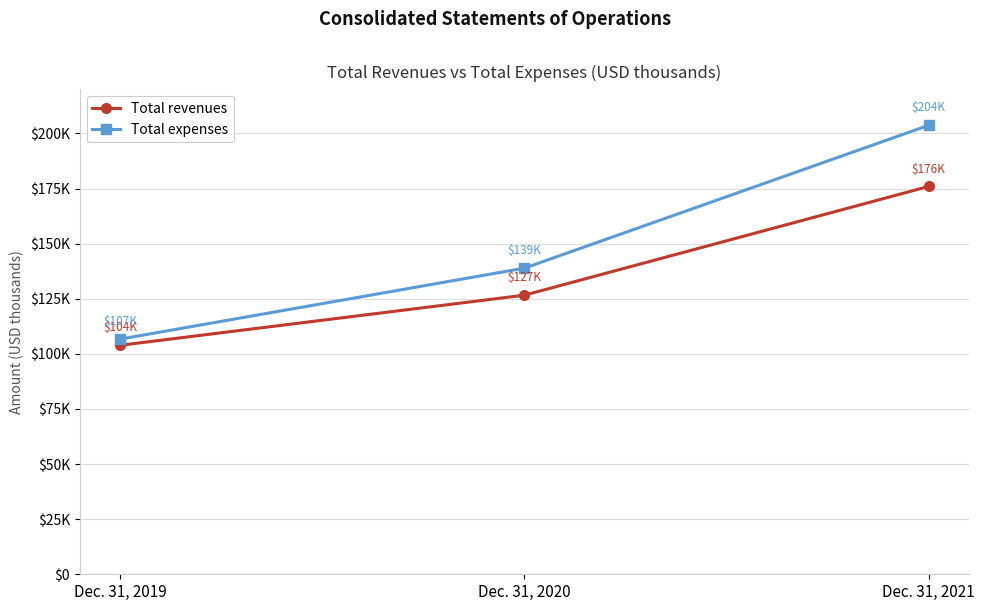

Count the Total expenses values in the range 106691 to 203647.

3